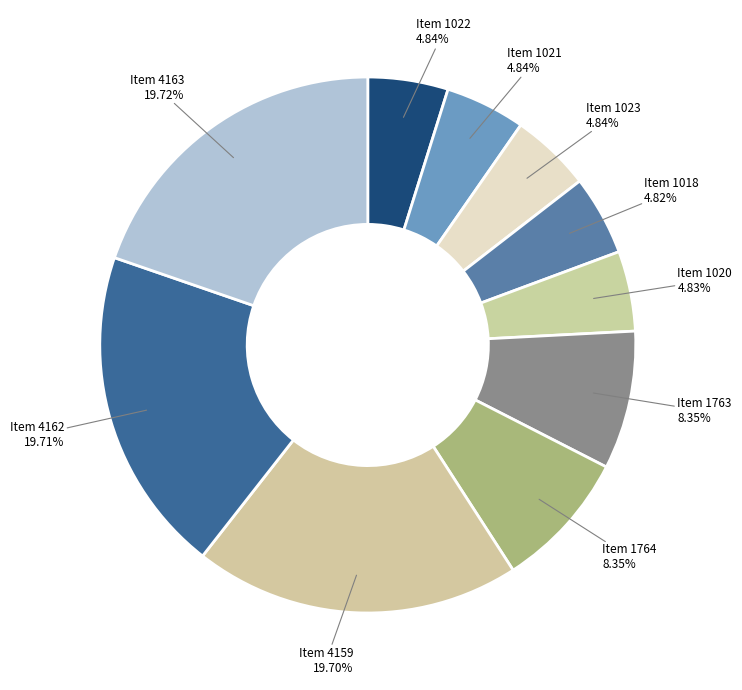

Is there any slice that represents more than half of the pie?

No